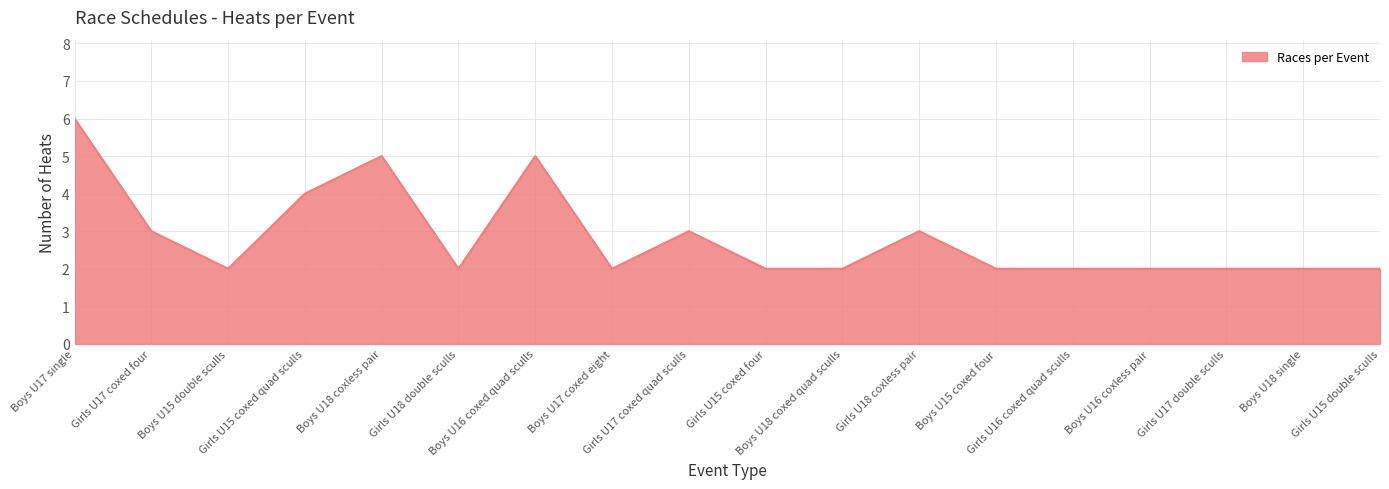

The chart shows a value of 1 at Boys U18 coxed quad sculls. True or false?

False